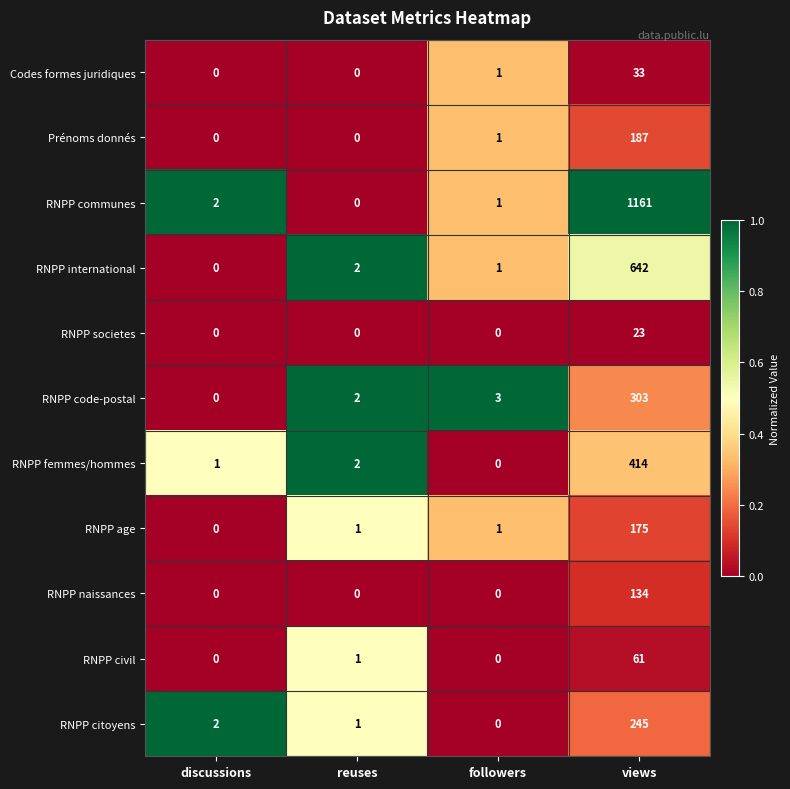

What is the sum of all RNPP femmes/hommes values?

417